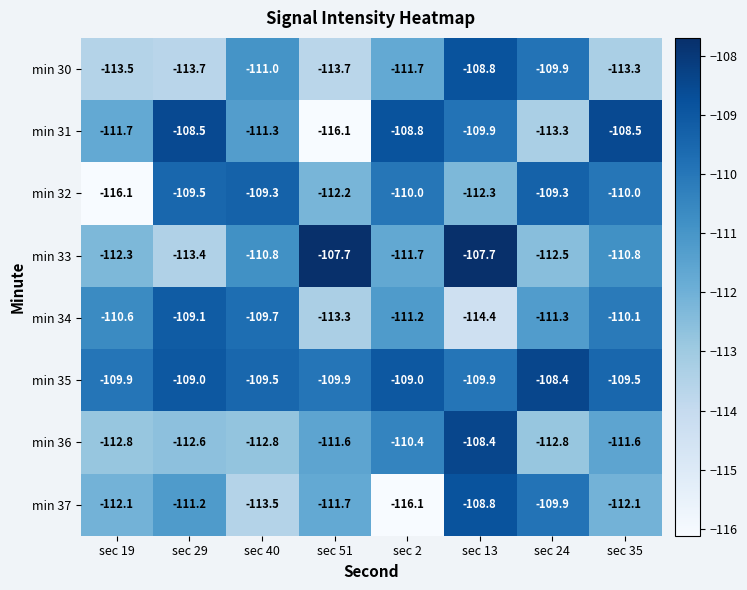

What is the maximum value for min 35?

-108.4